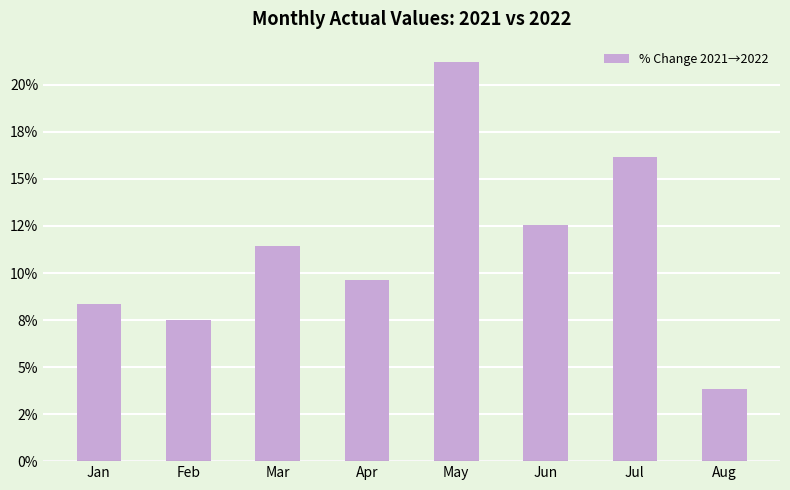

The value at Feb is 3.1. True or false?

False